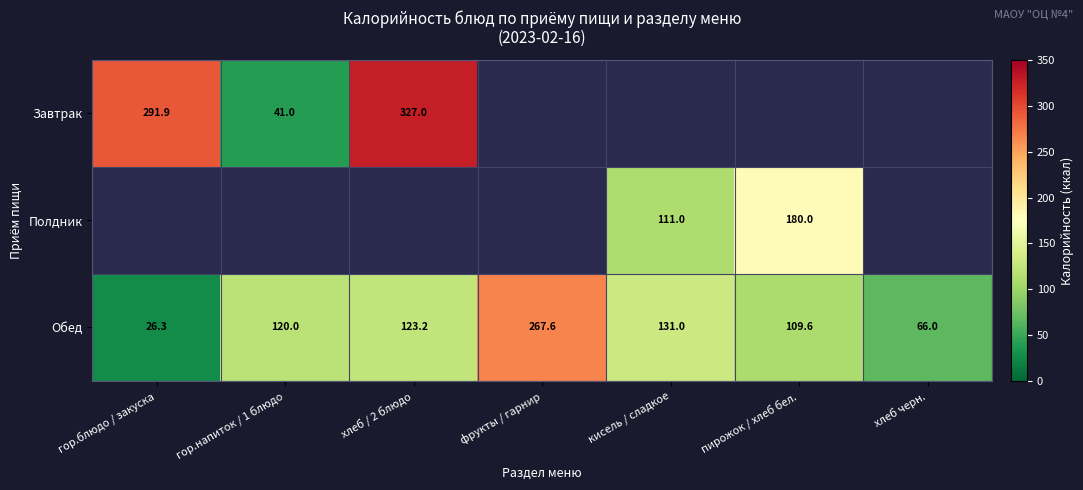

The value of Завтрак at гор.блюдо / закуска is 506.5. True or false?

False